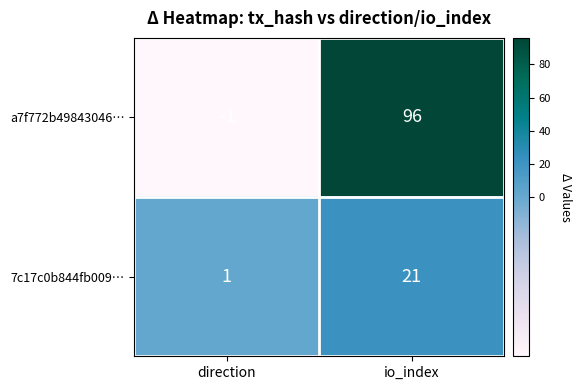

At which label is a7f772b49843046… closest to 47?

direction